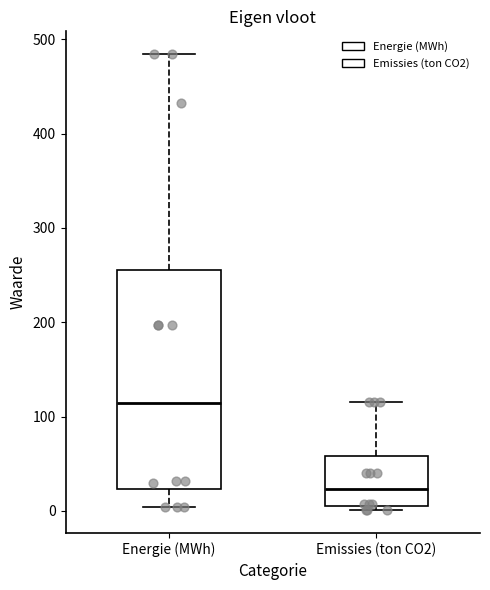

Reading left to right, read every box against the y-axis: the position of its median line, the range the box covers, and the ends of its whiskers. The values are not printed on the chart, so give them approximately, as read against the axis.

Energie (MWh): median 110, box 20 to 260, whiskers 0 to 480
Emissies (ton CO2): median 20, box 10 to 60, whiskers 0 to 120